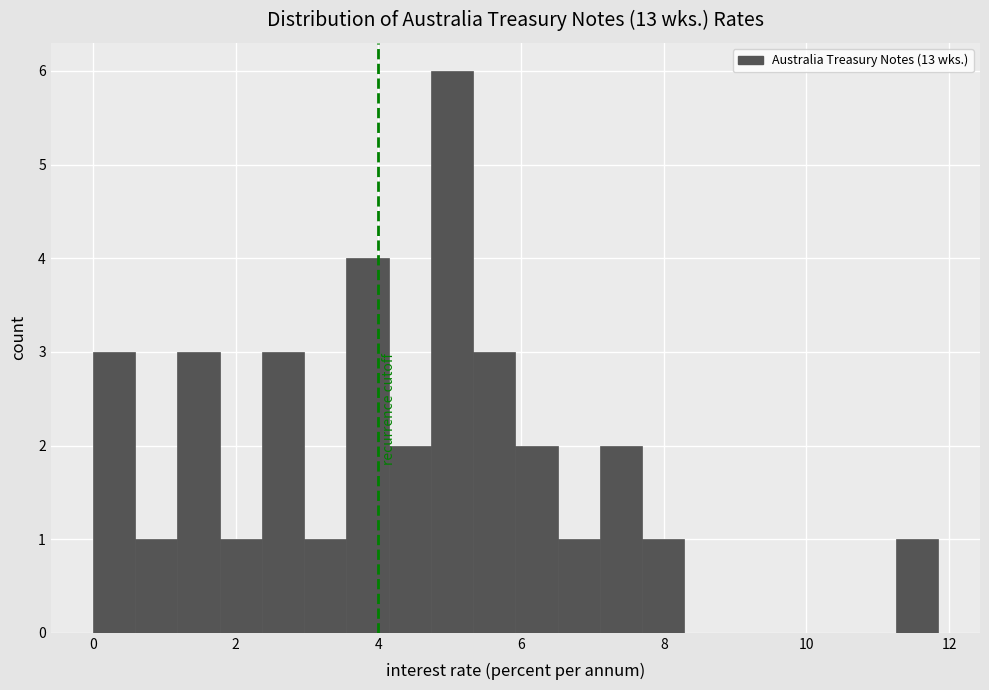

Around what value on the x-axis is the tallest bar? Give the approximate position of its centre, as read against the axis.

5.0